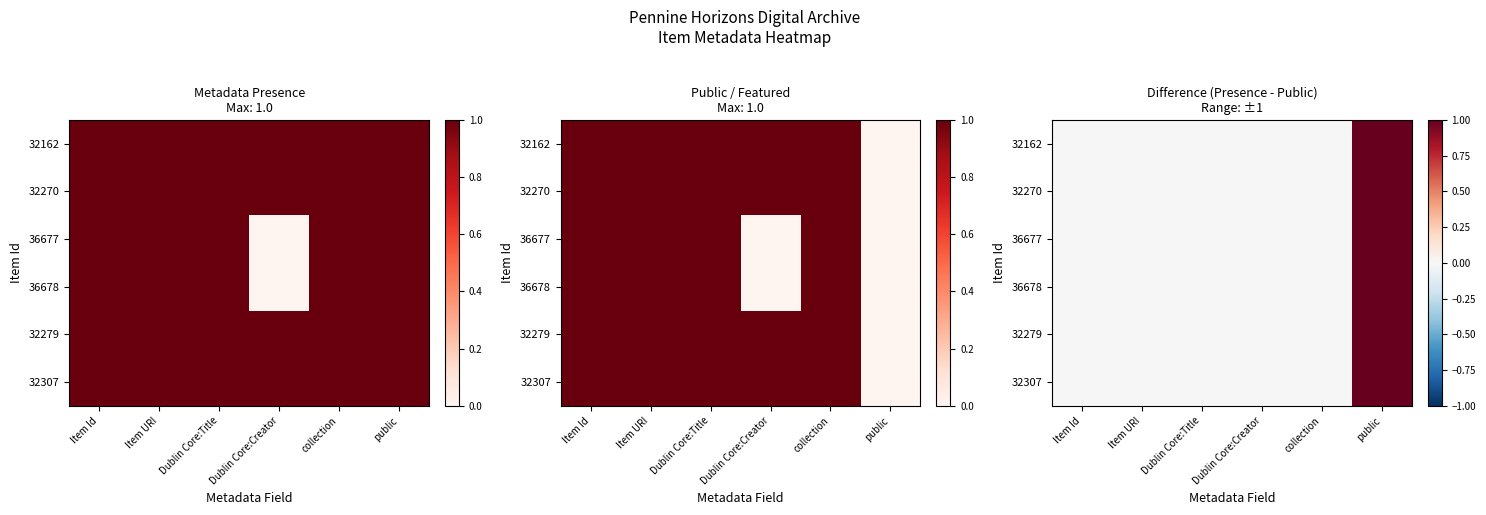

Count the number of categories in the chart.

6